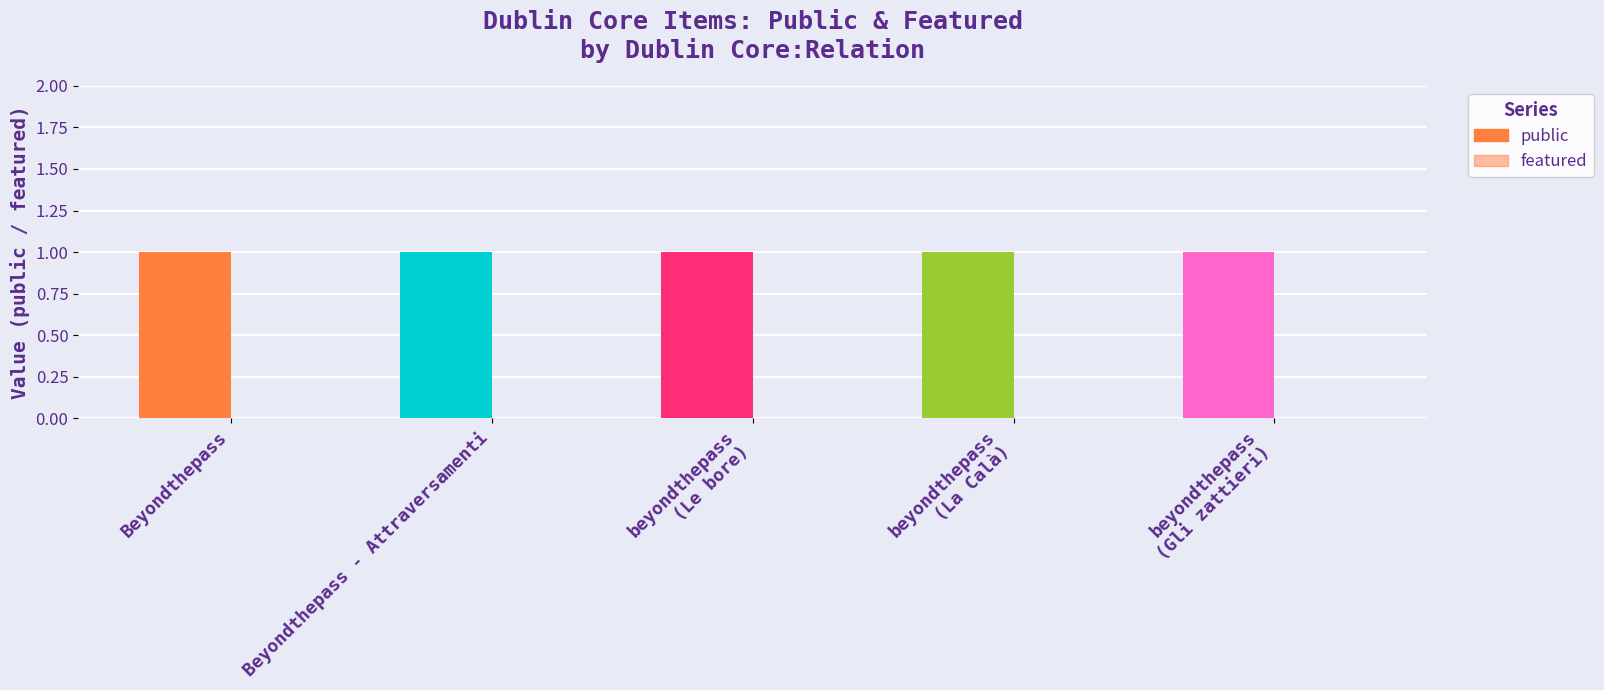

Rank the series by their maximum value, from lowest to highest.

featured, public